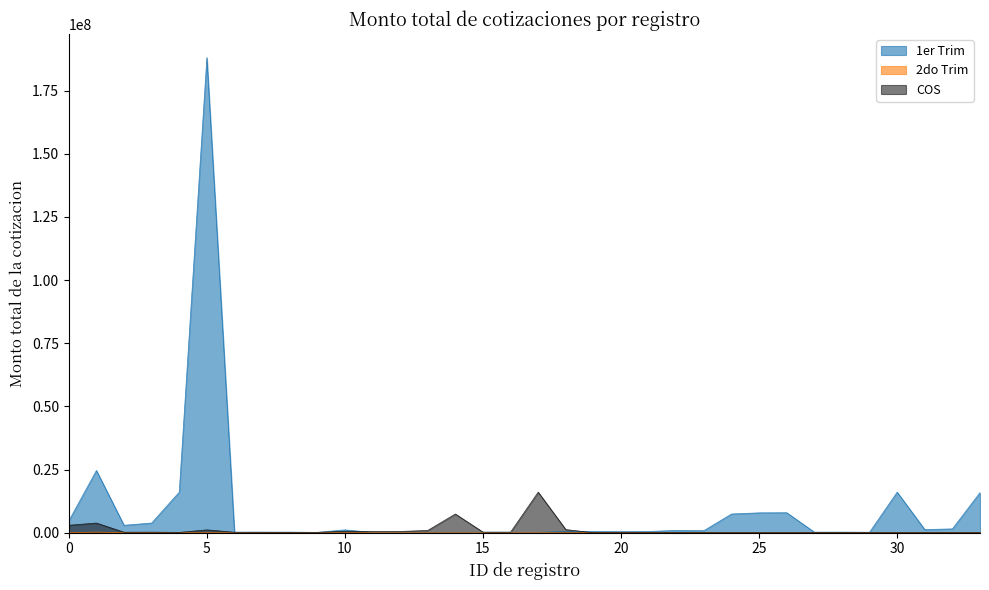

At how many categories does at least one series exceed 80780071?

1